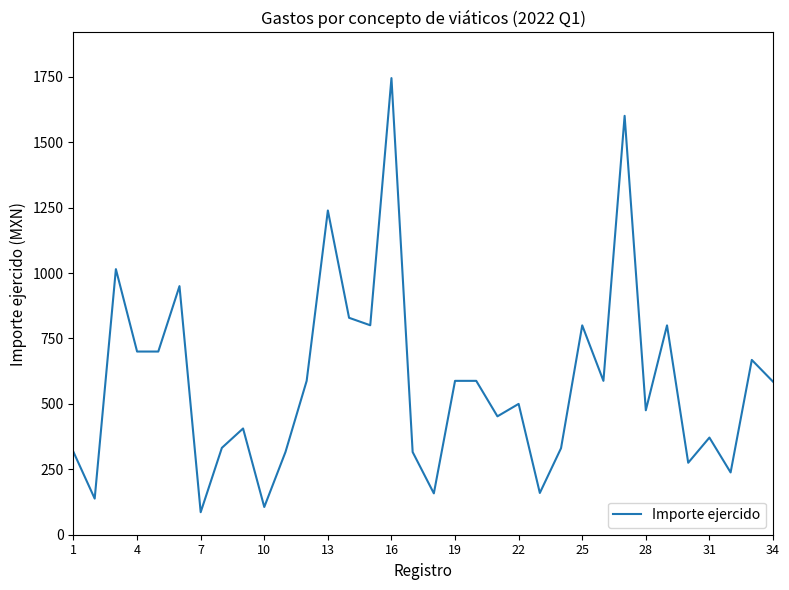

True or false: there are more than 2 points higher than both neighbors.

True